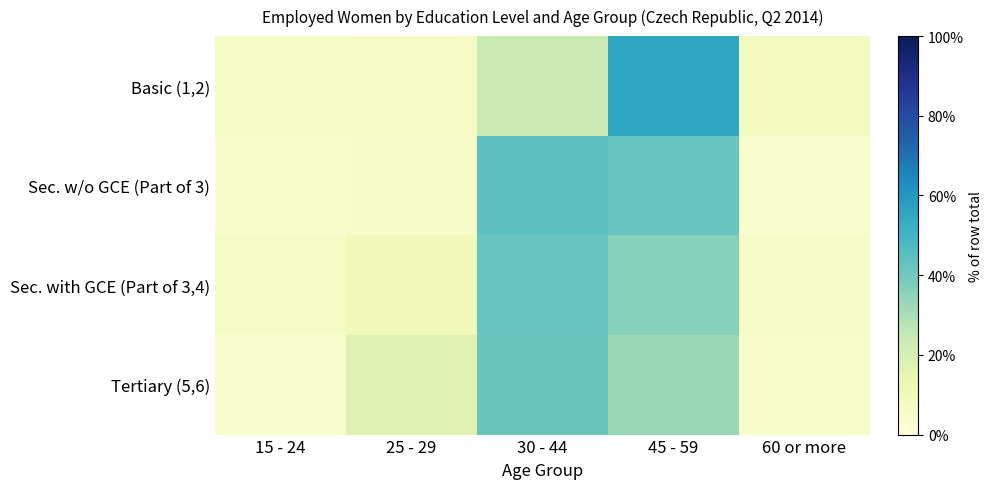

At 25 - 29, list the series in order from smallest to largest.

Sec. w/o GCE (Part of 3), Basic (1,2), Sec. with GCE (Part of 3,4), Tertiary (5,6)